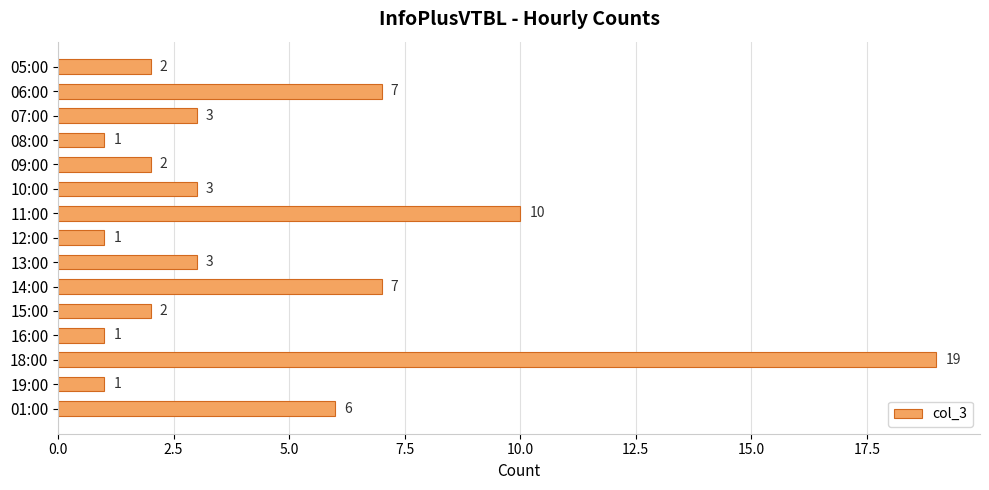

Reading top to bottom, list all the values displayed in this chart.

2	7	3	1	2	3	10	1	3	7	2	1	19	1	6